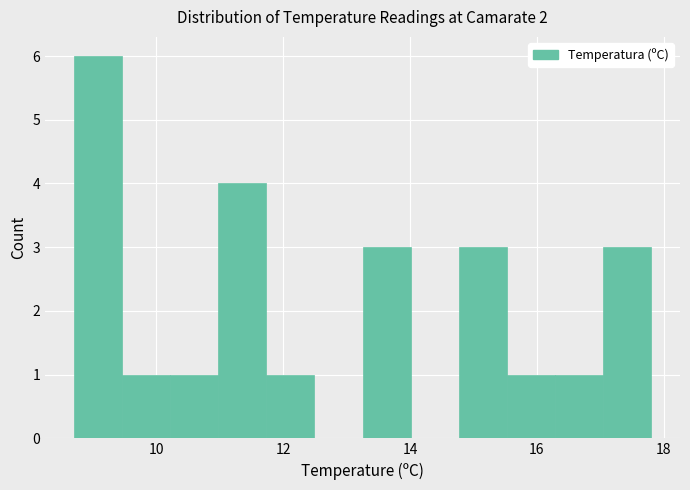

Read against the x-axis, roughly where is the centre of the tallest bar?

9.0